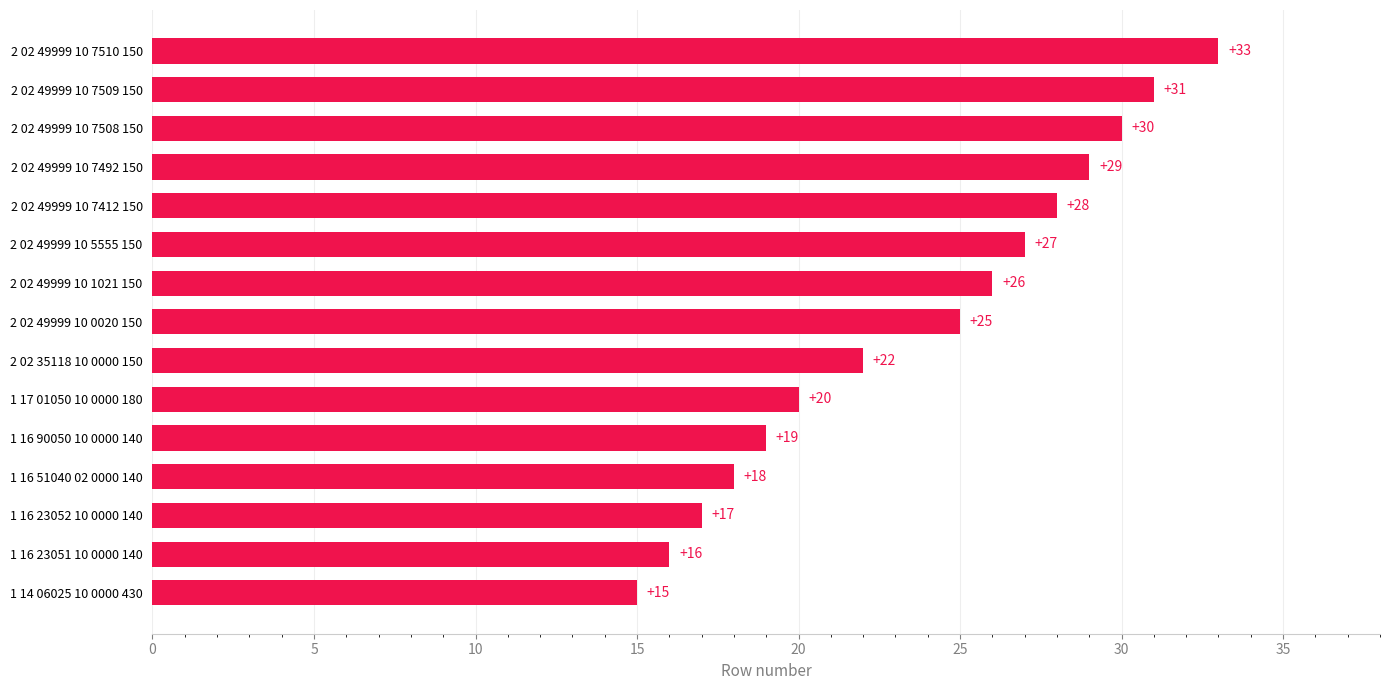

What is the maximum value shown in the chart?

33